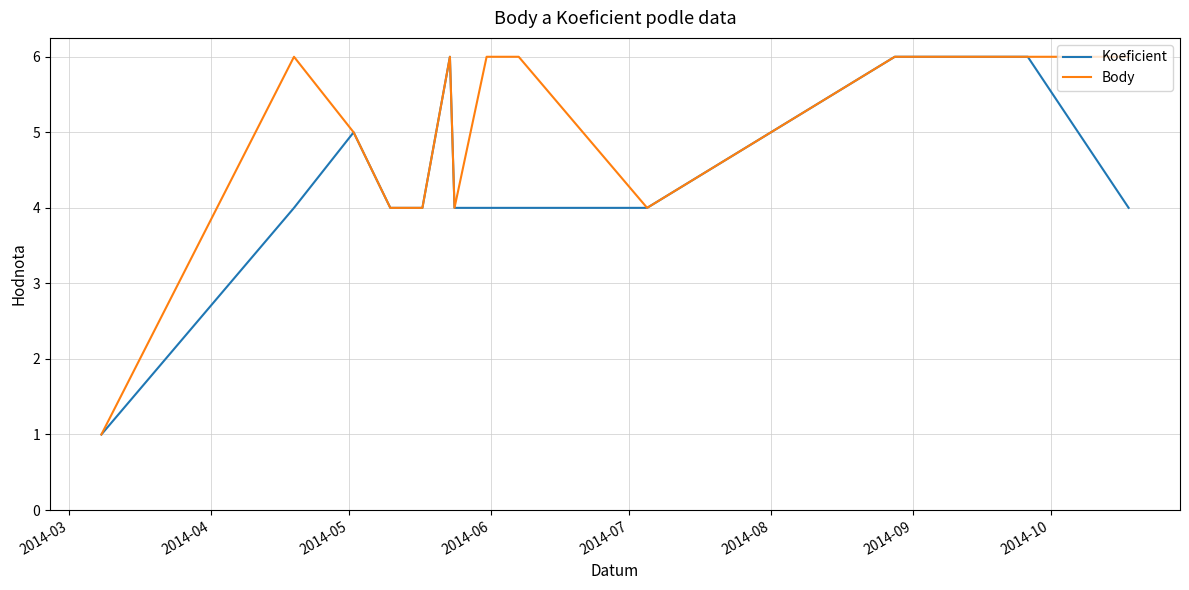

In Body, how many points are higher than both neighbors (excluding endpoints)?

2